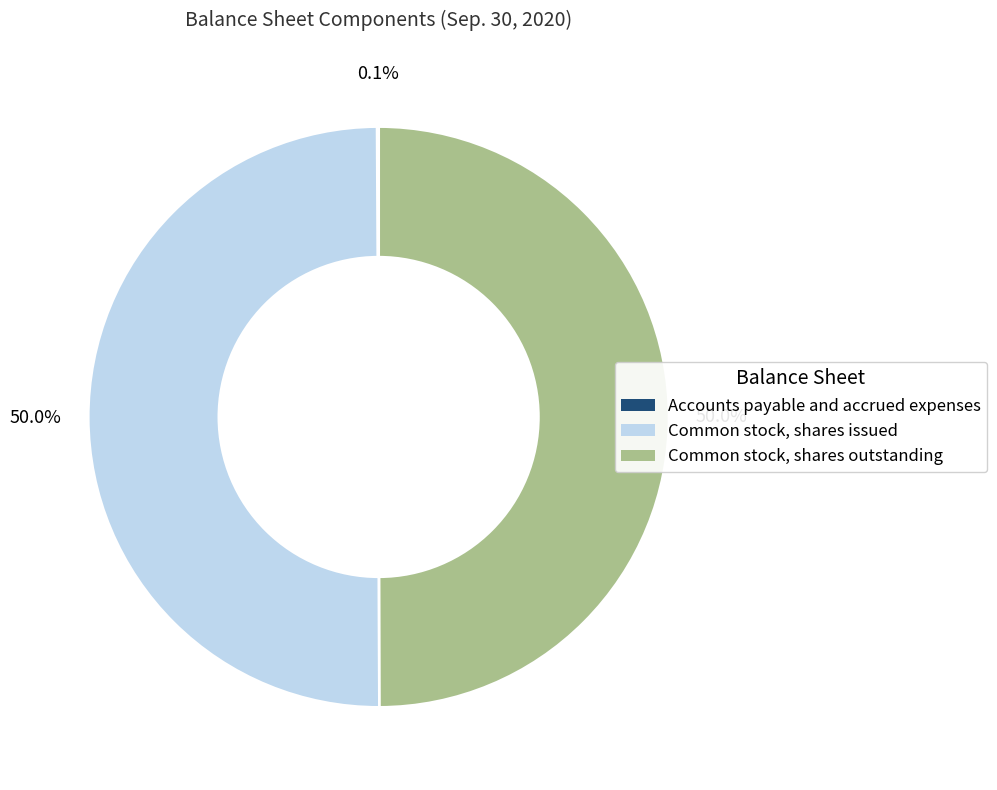

To the nearest percent, what is the average slice percentage?

33%